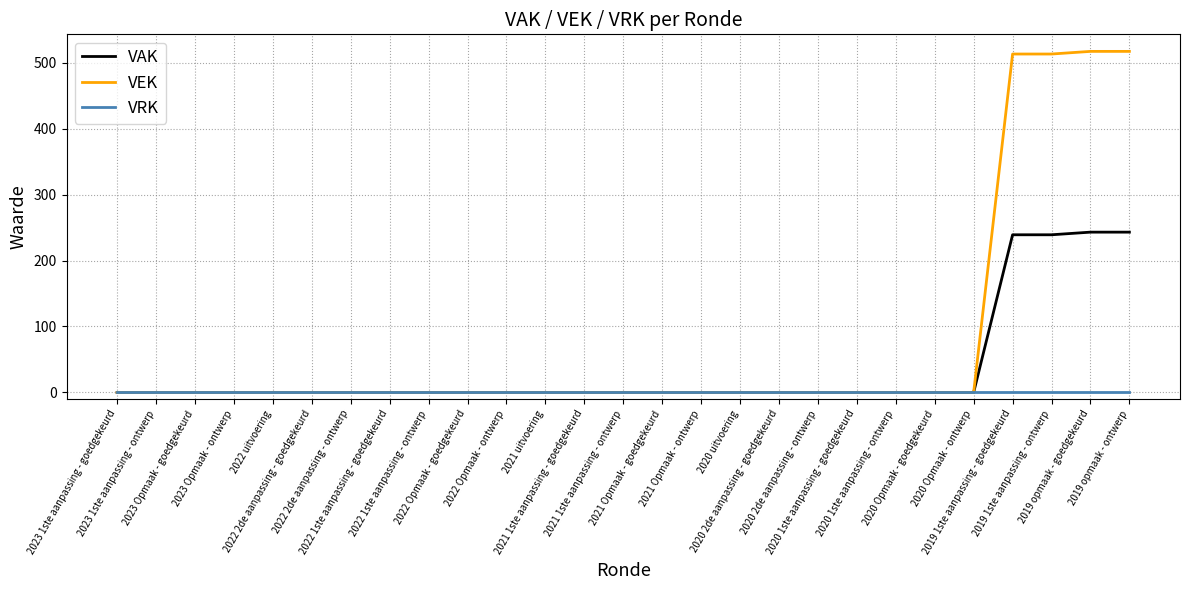

What are all the series names shown in the legend?

VAK, VEK, VRK